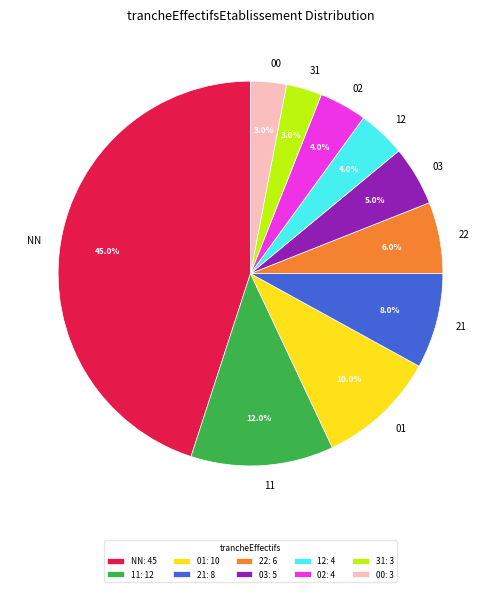

The 03 slice represents 1% of the pie. True or false?

False